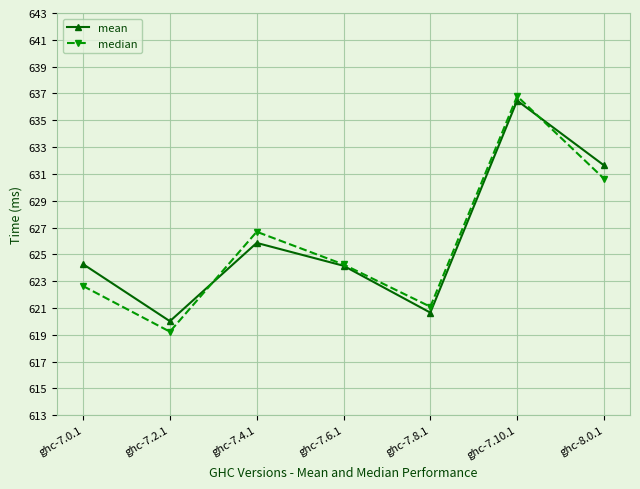

List the series in order of their overall mean, lowest first.

median, mean